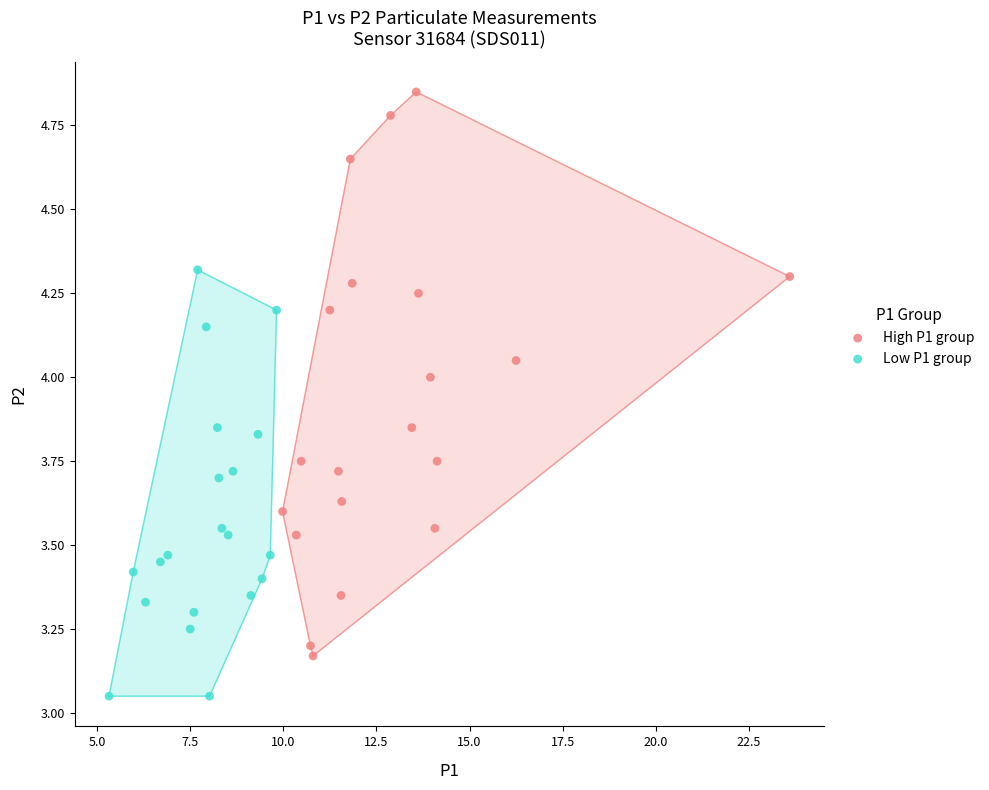

Which series reaches the minimum Y coordinate?

Low P1 group